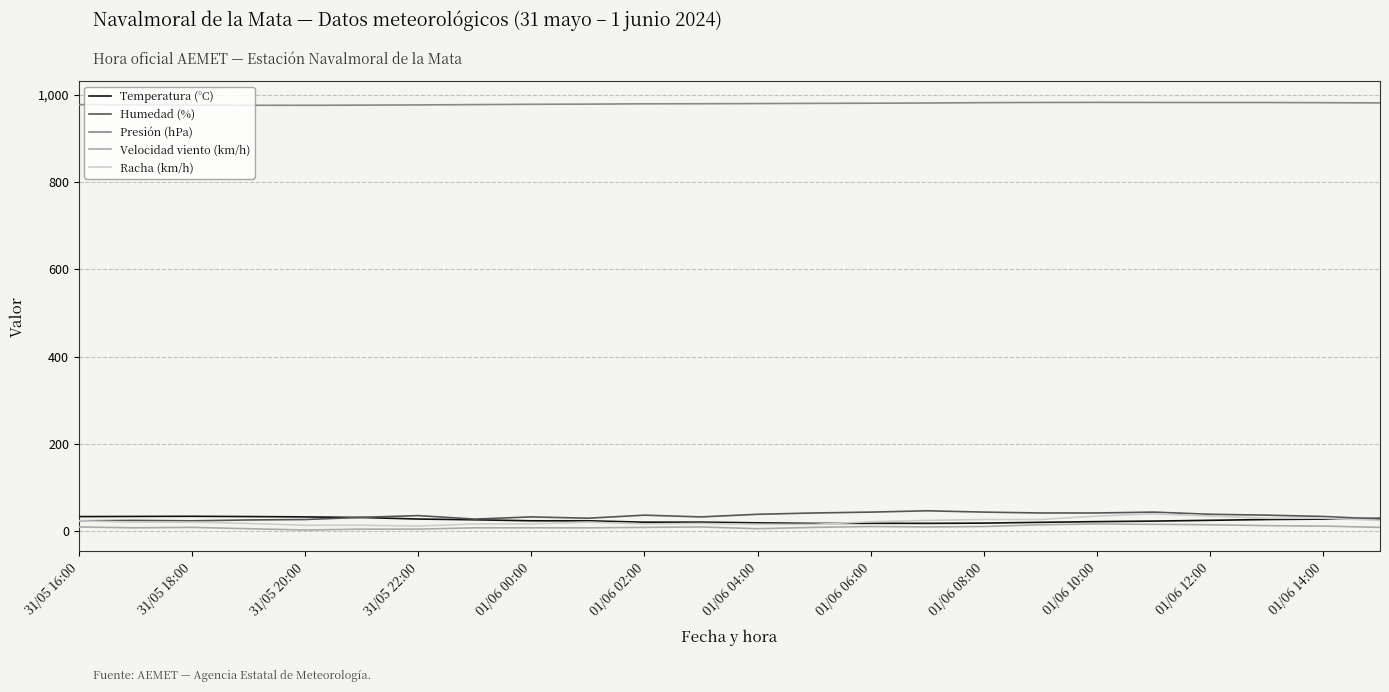

What is the maximum value for Presión (hPa)?

982.2